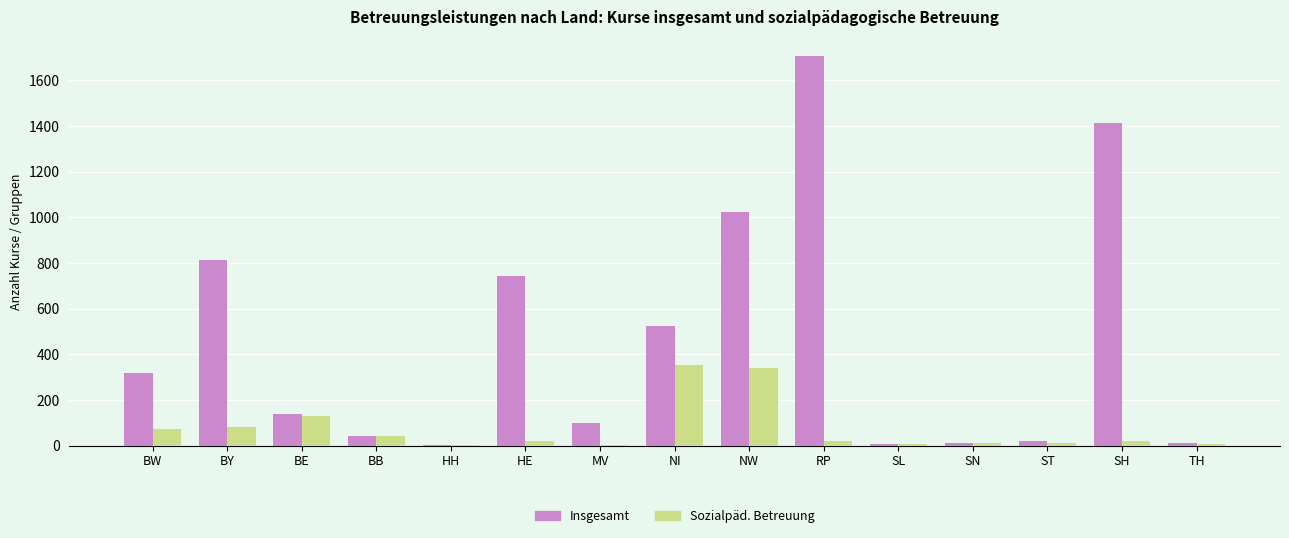

At which category is the sum across all series the highest?

RP